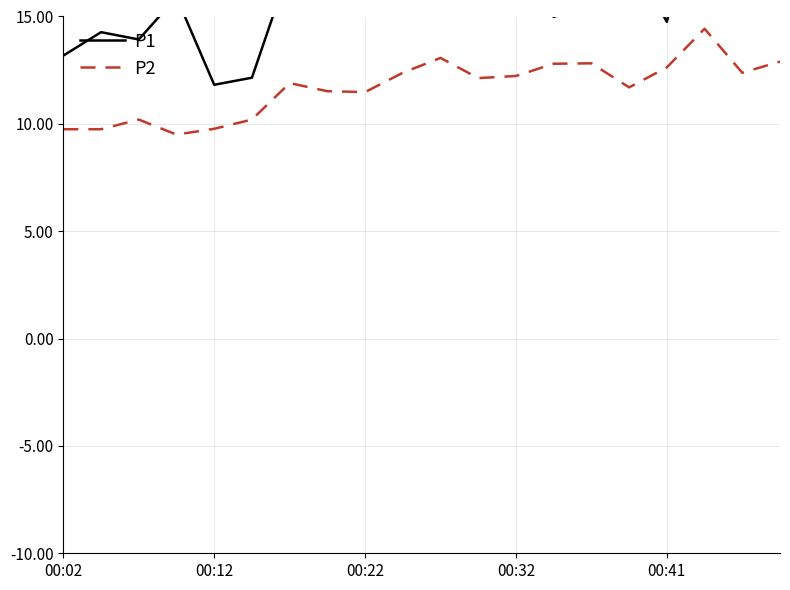

The value of P2 at 00:32 is 16.6. True or false?

False